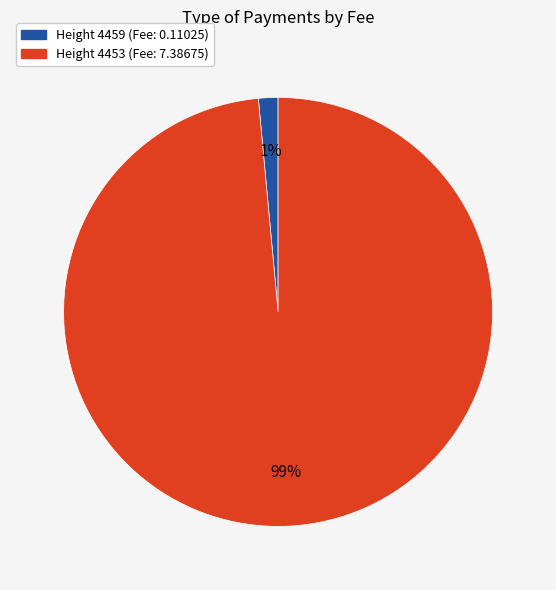

Is there any slice that represents more than half of the pie?

Yes